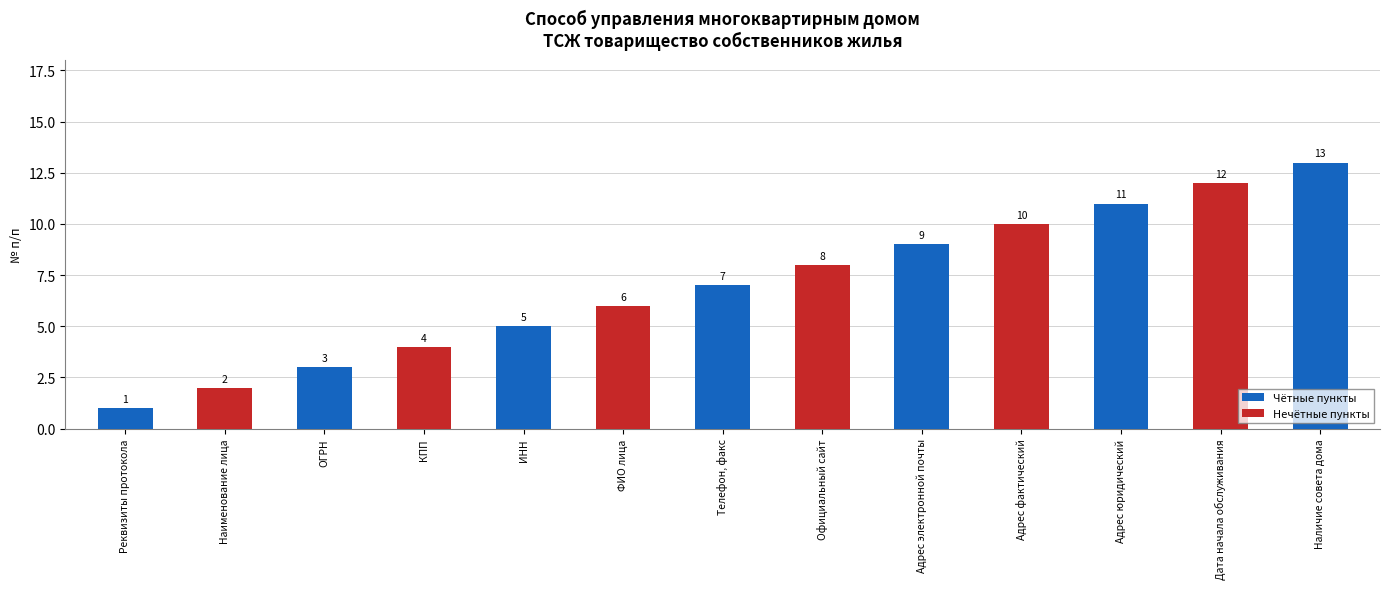

How many values in Чётные пункты are above zero?

7